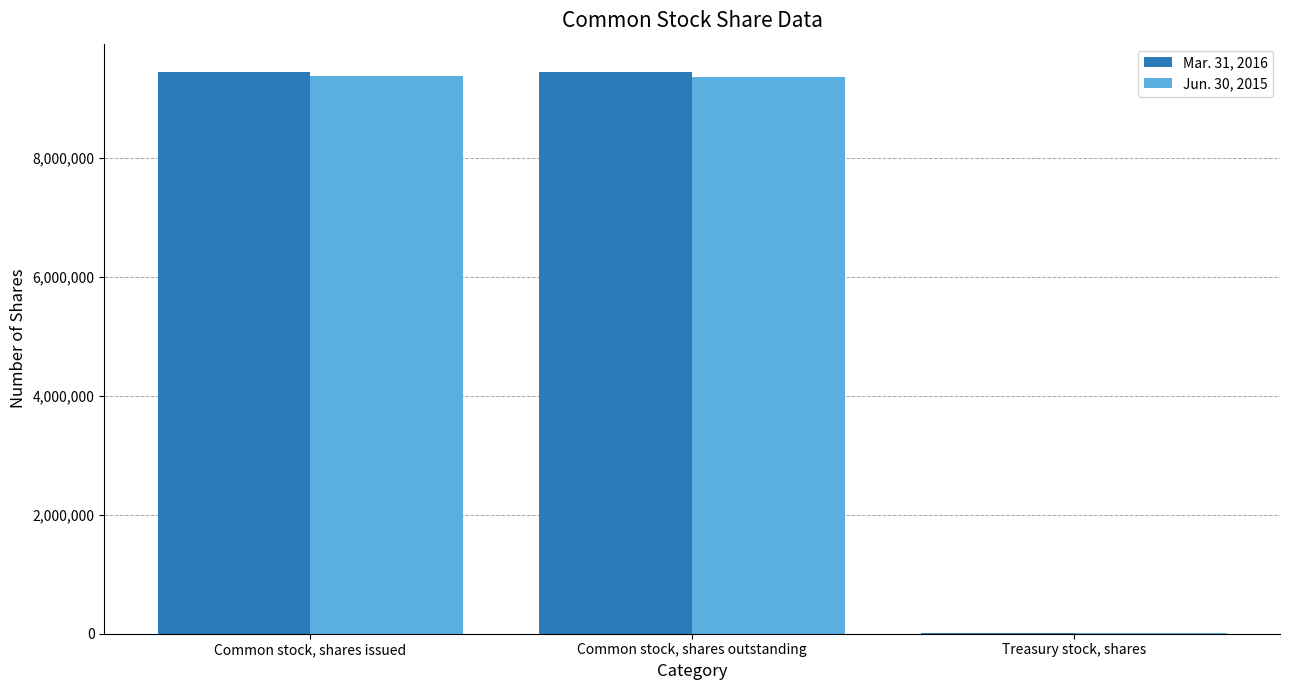

The value of Jun. 30, 2015 at Common stock, shares issued is 9373000. True or false?

True